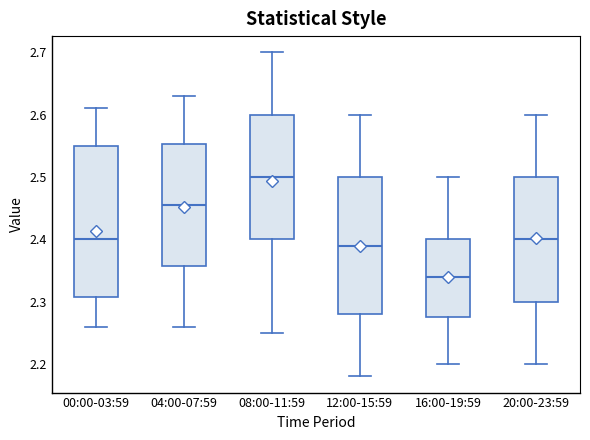

Reading left to right, read every box against the y-axis: the position of its median line, the range the box covers, and the ends of its whiskers. The values are not printed on the chart, so give them approximately, as read against the axis.

00:00-03:59: median 2.40, box 2.31 to 2.55, whiskers 2.26 to 2.61
04:00-07:59: median 2.46, box 2.36 to 2.55, whiskers 2.26 to 2.63
08:00-11:59: median 2.50, box 2.40 to 2.60, whiskers 2.25 to 2.70
12:00-15:59: median 2.39, box 2.28 to 2.50, whiskers 2.18 to 2.60
16:00-19:59: median 2.34, box 2.28 to 2.40, whiskers 2.20 to 2.50
20:00-23:59: median 2.40, box 2.30 to 2.50, whiskers 2.20 to 2.60